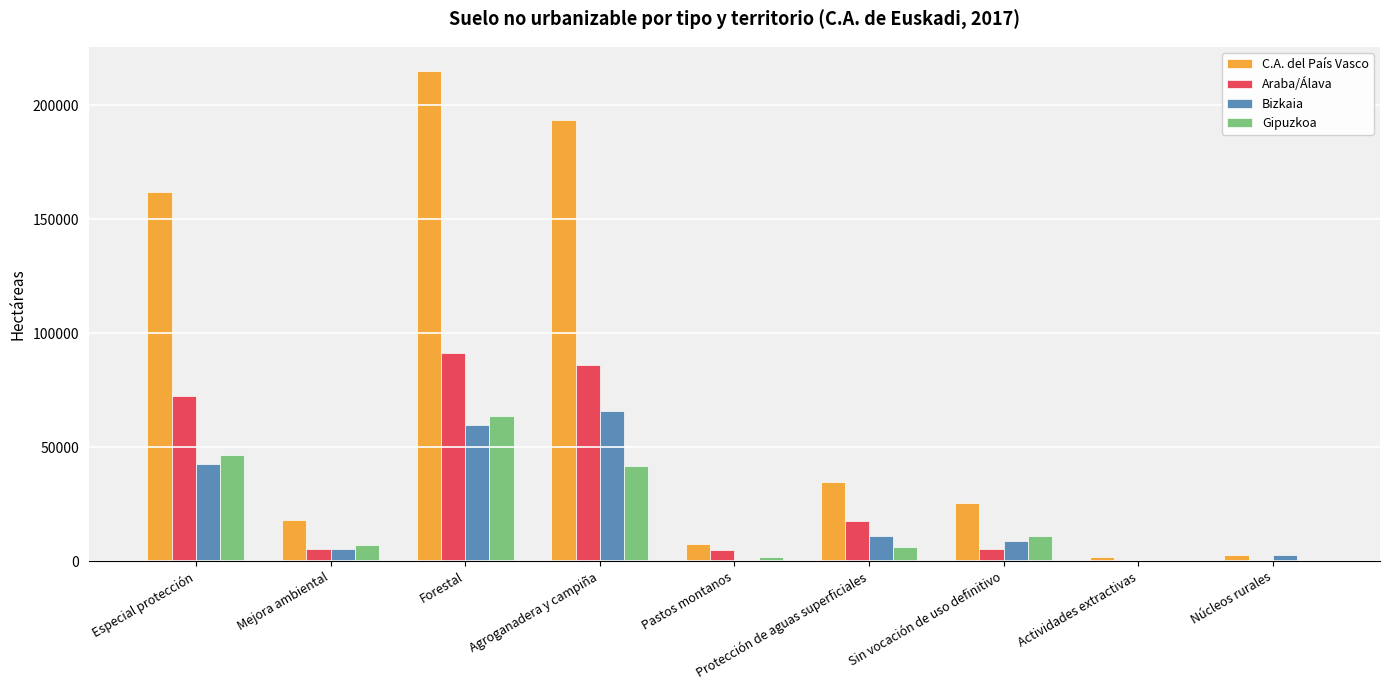

Between Agroganadera y campiña and Núcleos rurales, which series saw the biggest shift?

C.A. del País Vasco